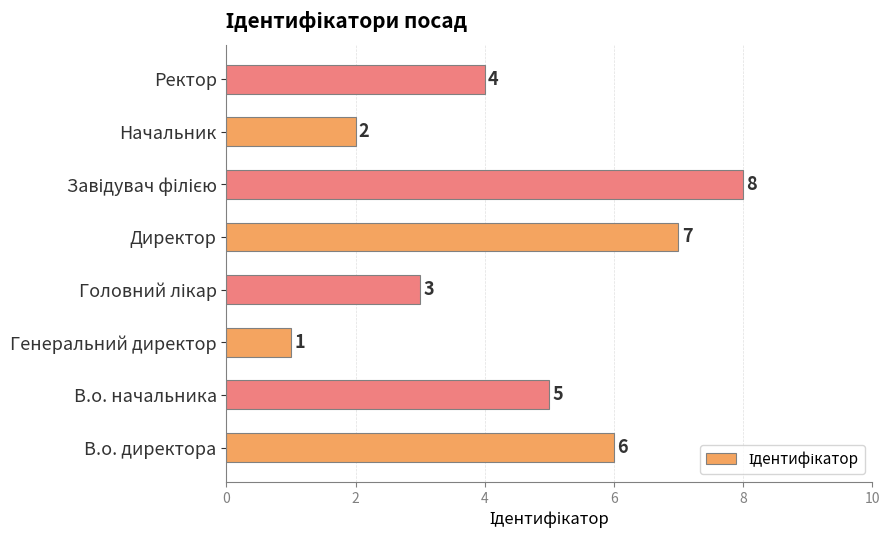

What is the difference between the maximum and minimum values?

7